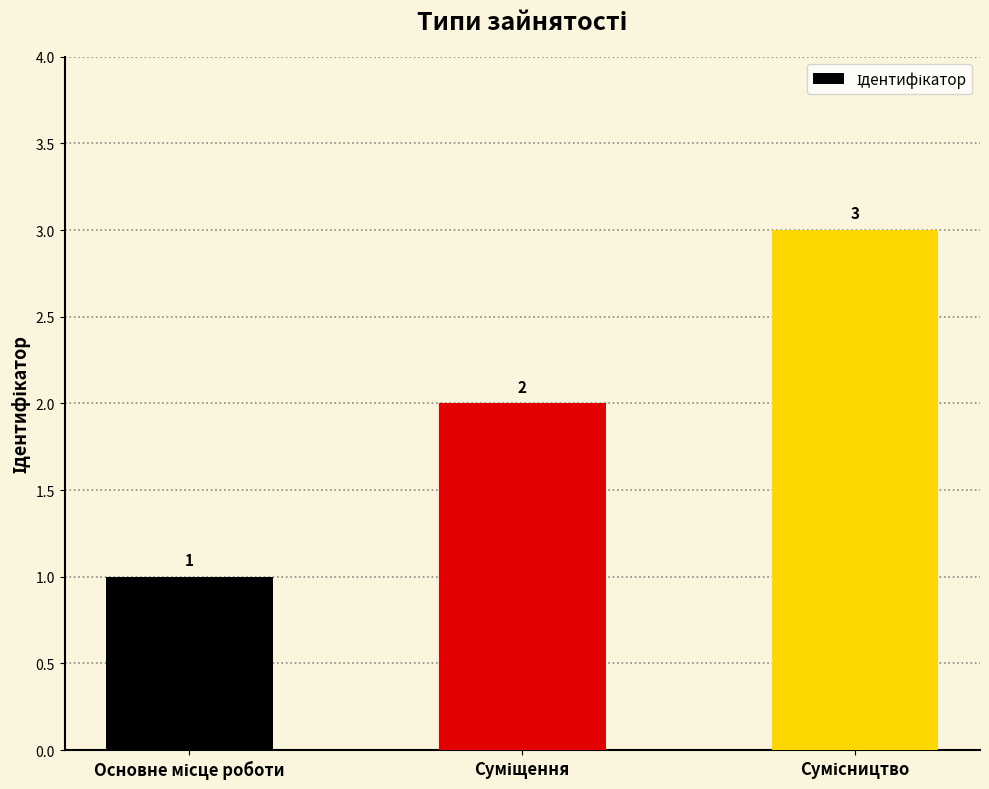

How many values are between 1 and 3?

3